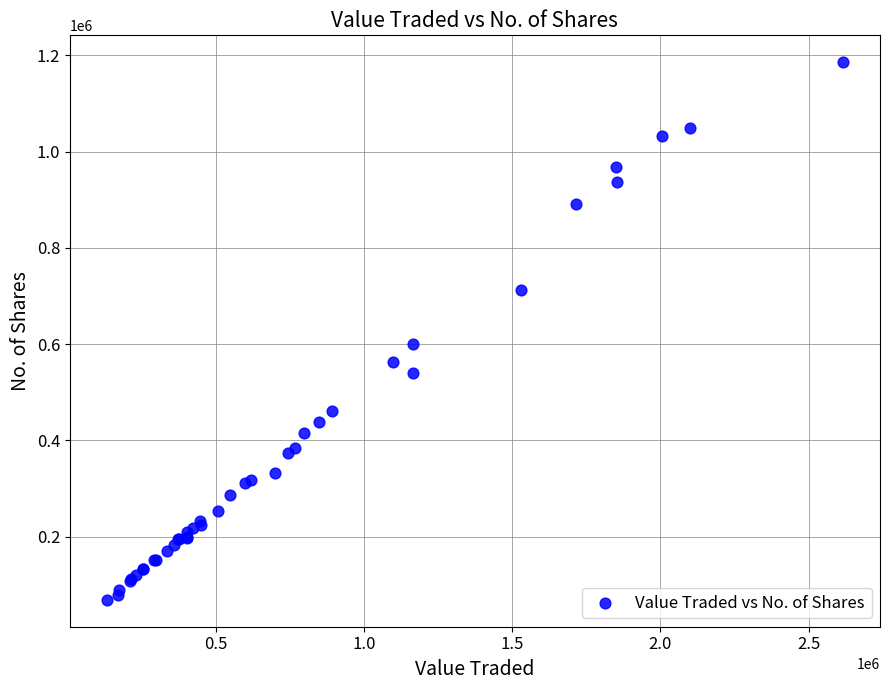

What Y value in the scatter plot is closest to 627309?

600127